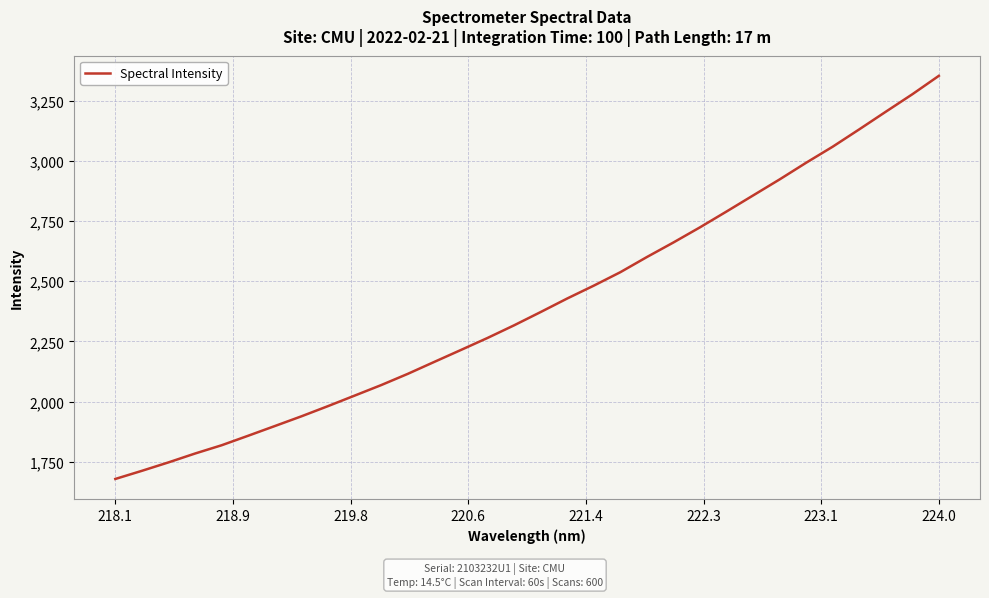

What is the smallest value displayed?

1678.2